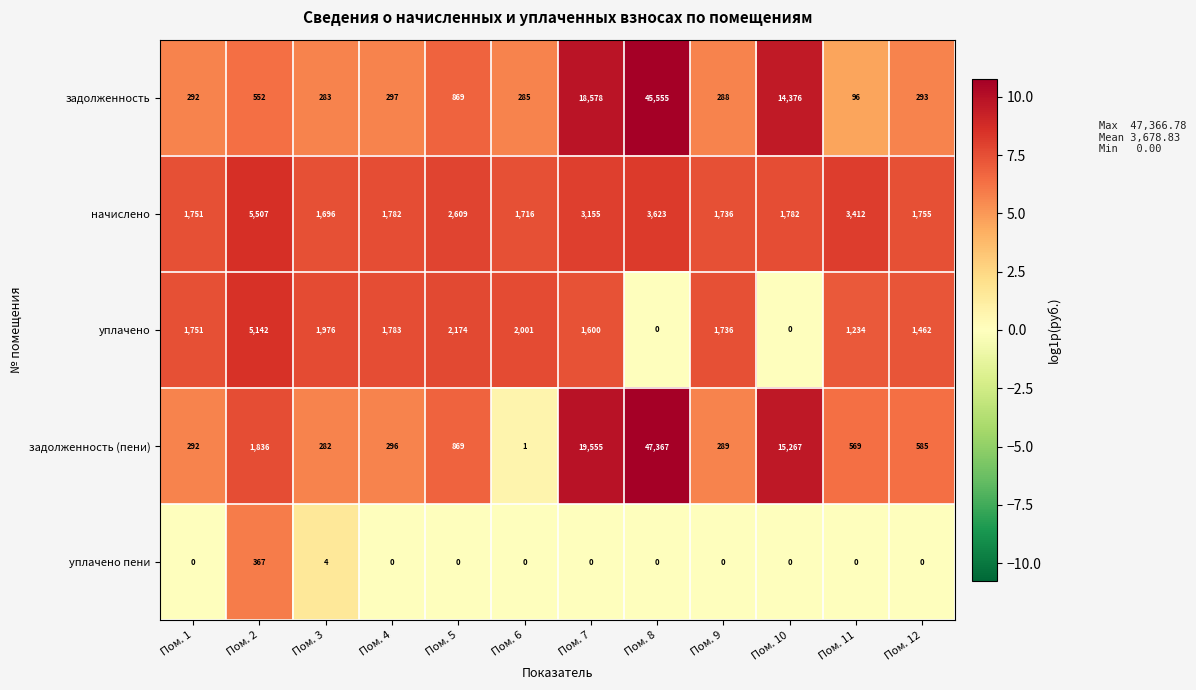

What is the difference between the уплачено пени values at Пом. 3 and Пом. 7?

4